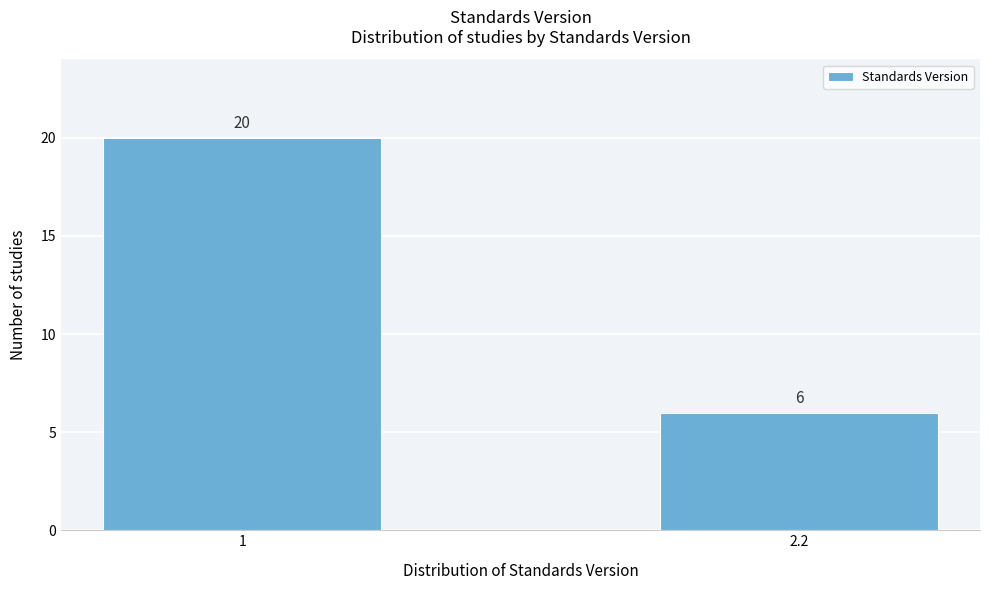

Reading left to right, extract all data points from this chart.

20	6